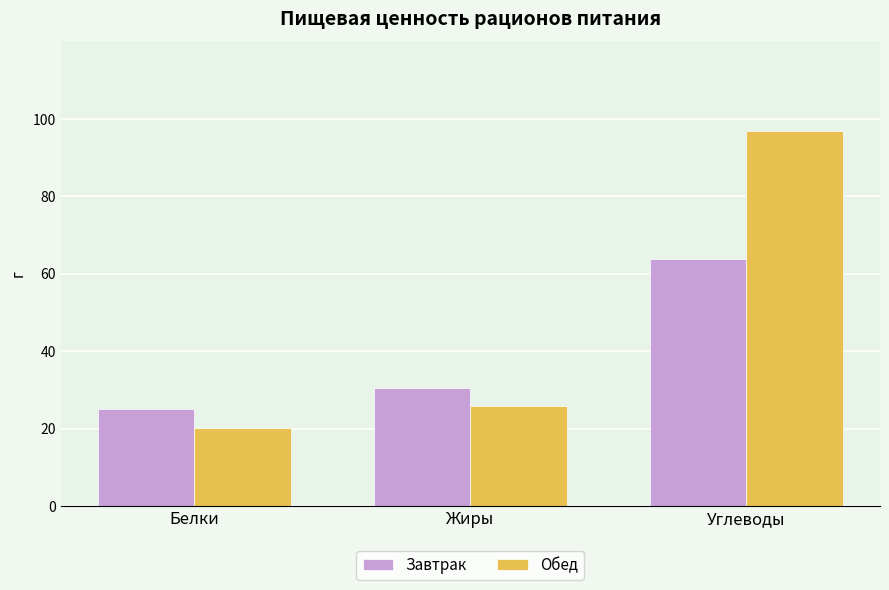

Which series has the largest total across all categories?

Обед